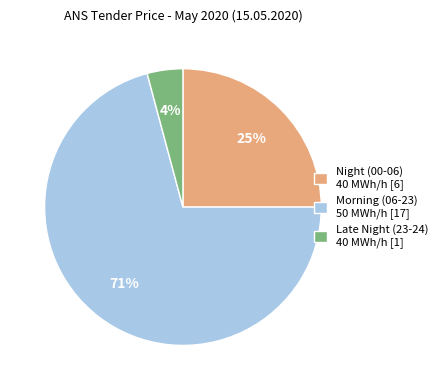

Does any single category account for the majority?

Yes